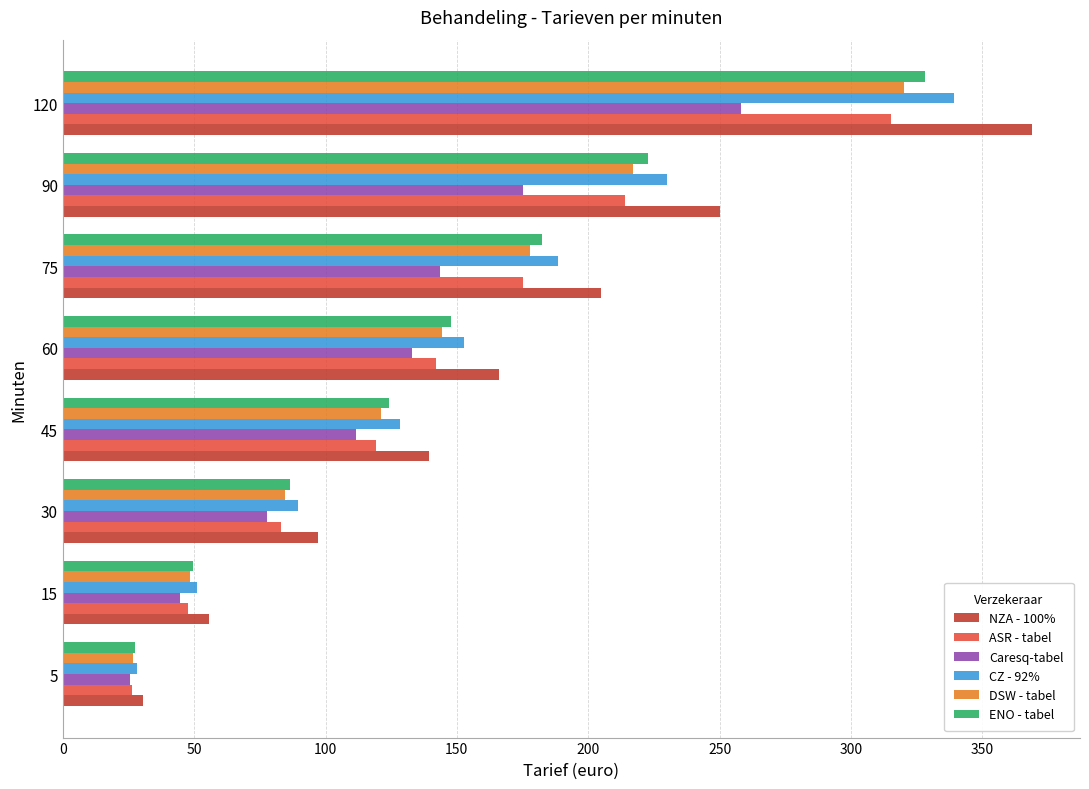

How many values in the CZ - 92% series are below 152?

4